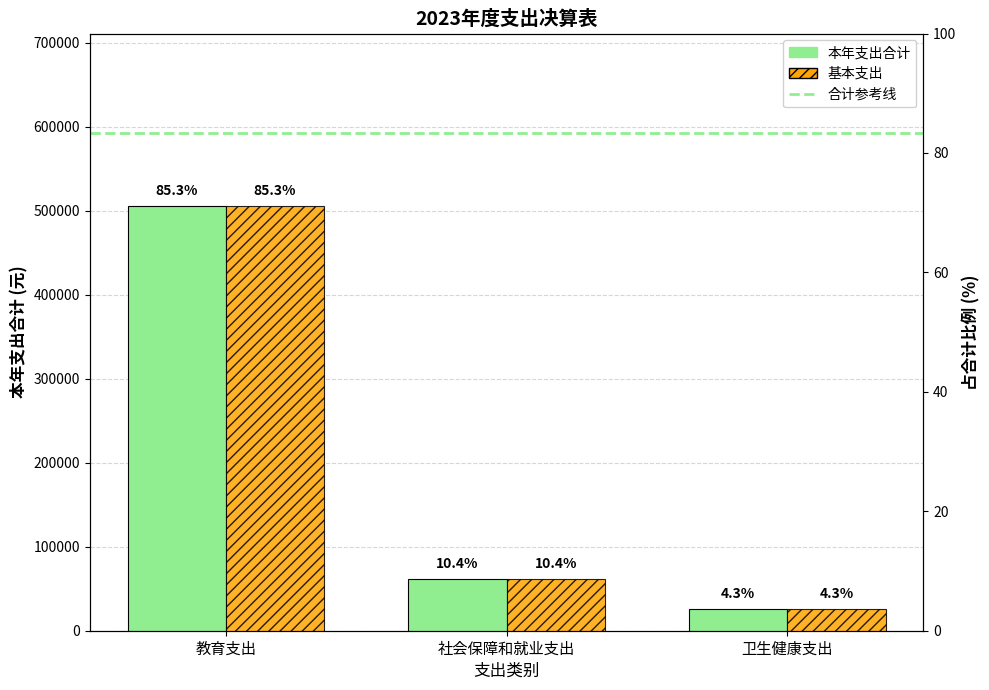

What is the label of the 1st bar from the left?

教育支出